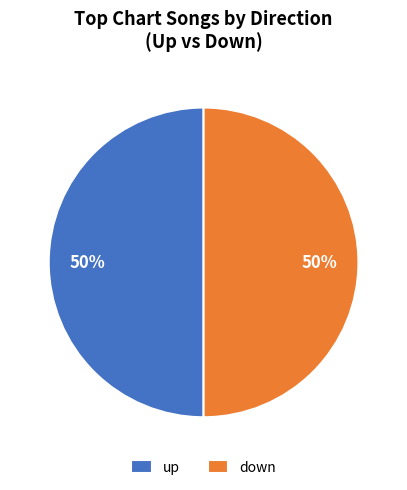

To the nearest percent, what is the average slice percentage?

50%